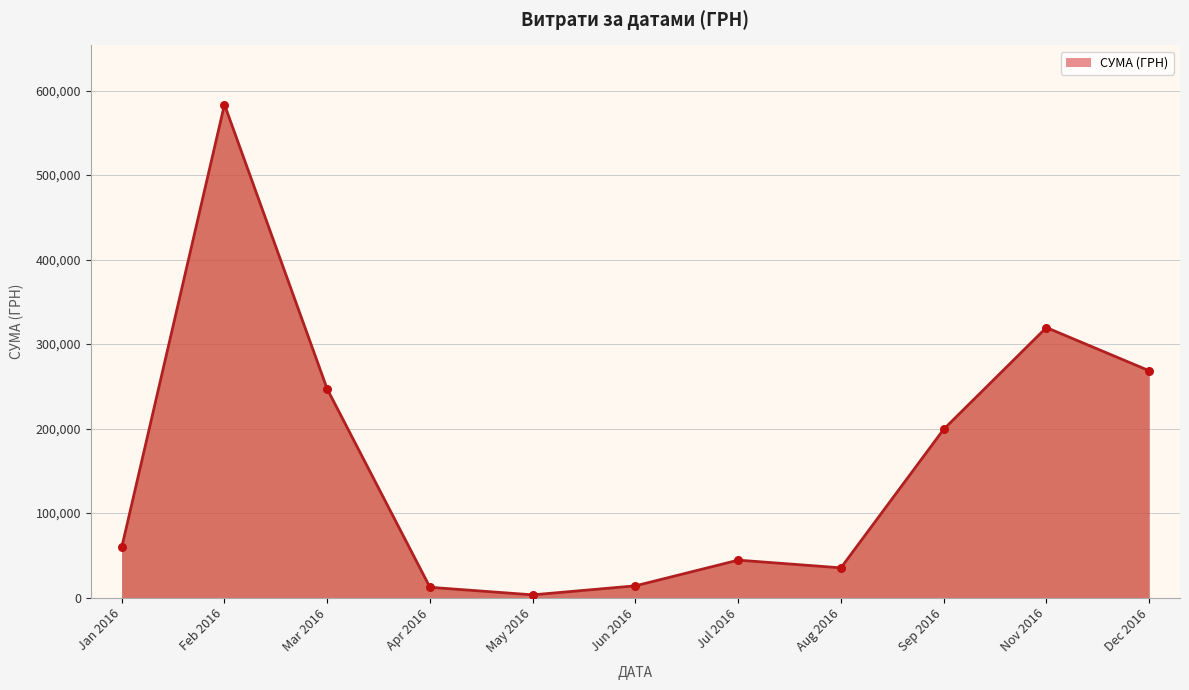

Between Aug 2016 and Jun 2016, which is larger?

Aug 2016